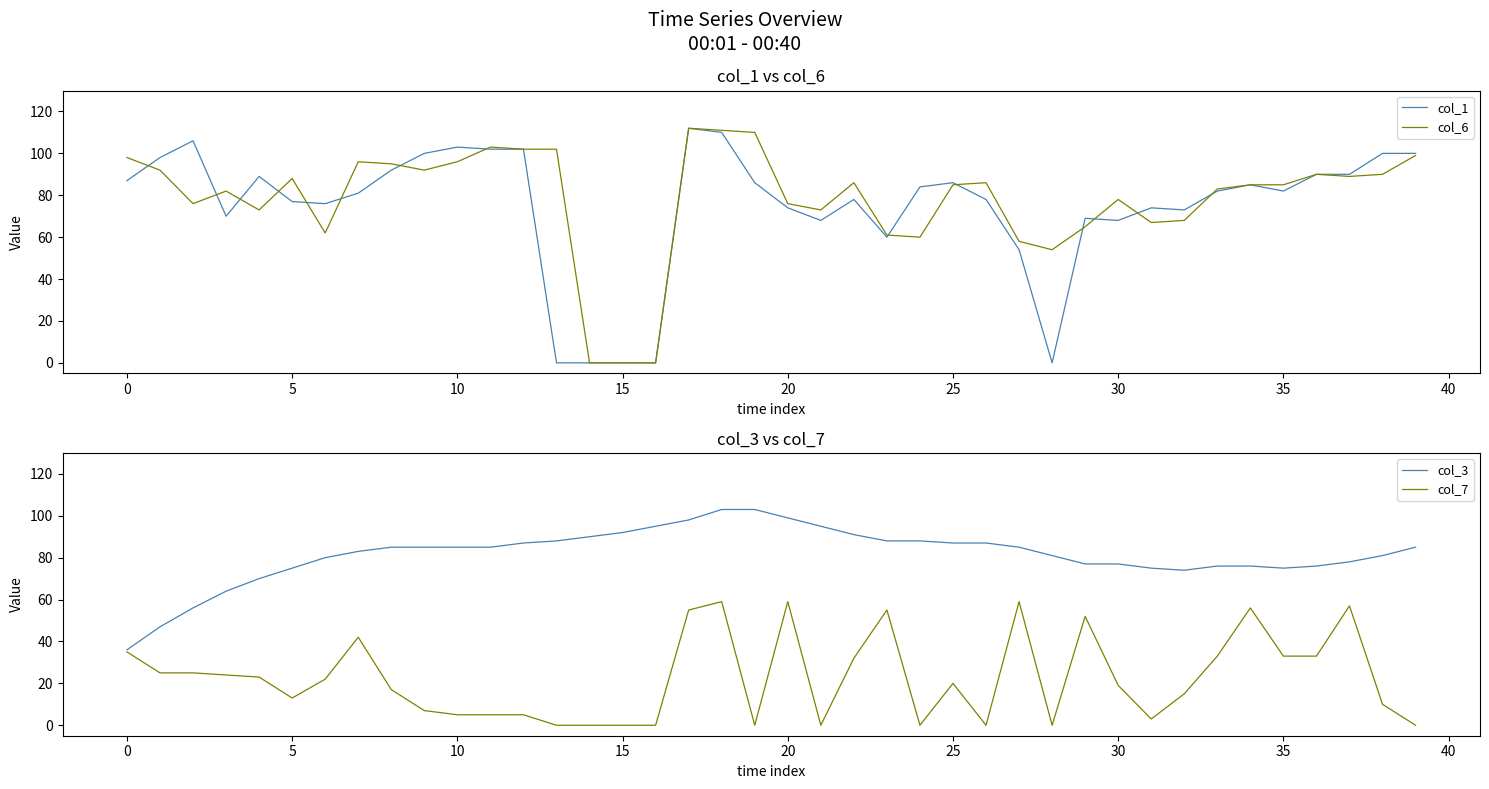

What are all the series names shown in the legend?

col_1, col_6, col_3, col_7